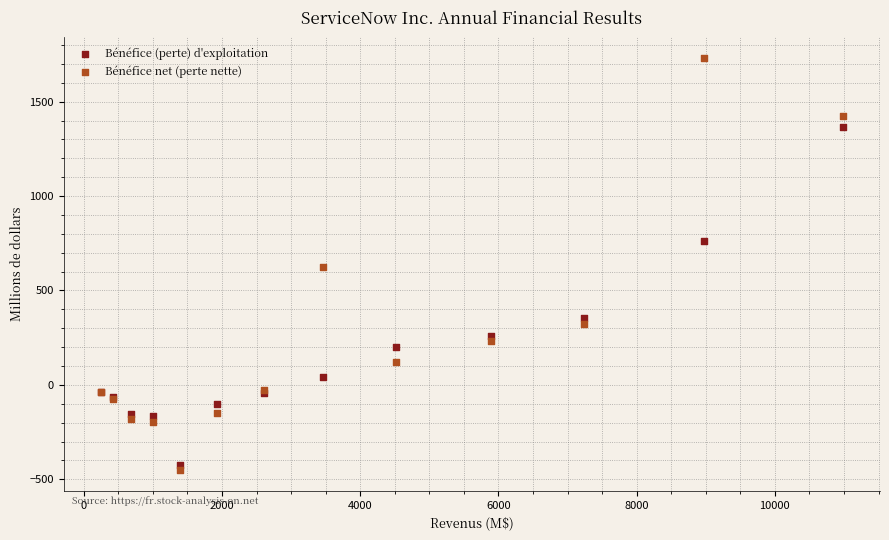

What are all the series names shown in the legend?

Bénéfice (perte) d'exploitation, Bénéfice net (perte nette)